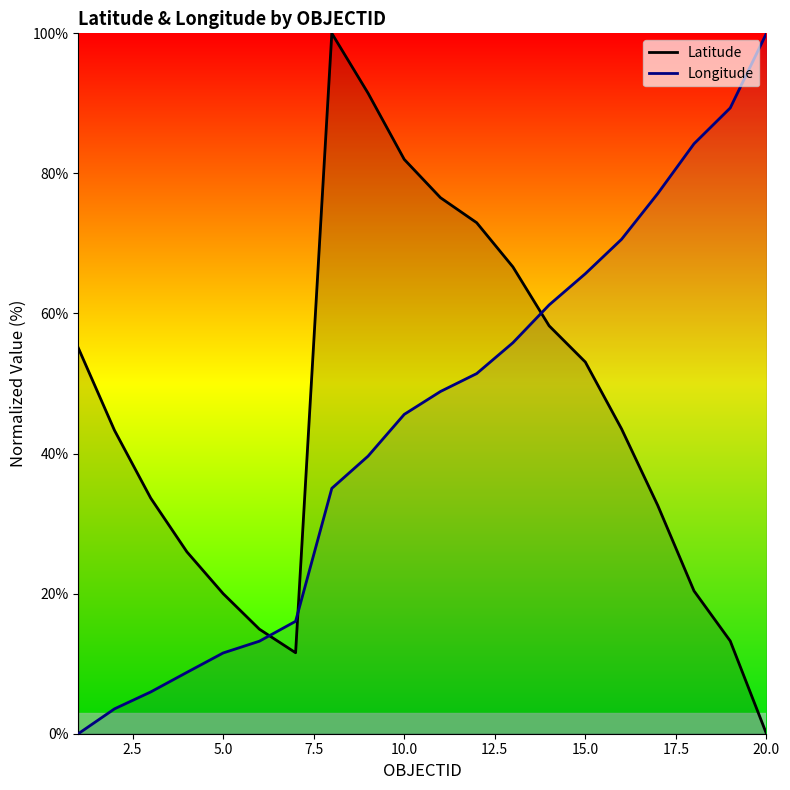

Which series has the largest range (max minus min)?

Latitude